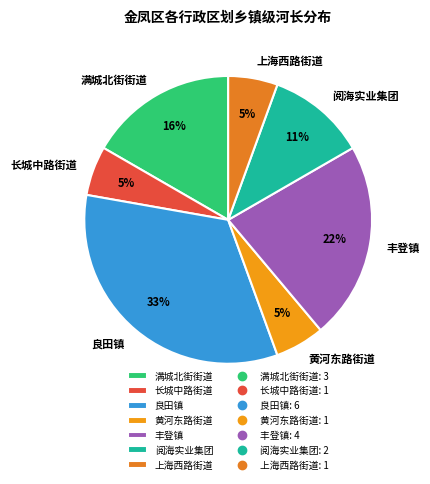

Which slice is the smallest?

长城中路街道